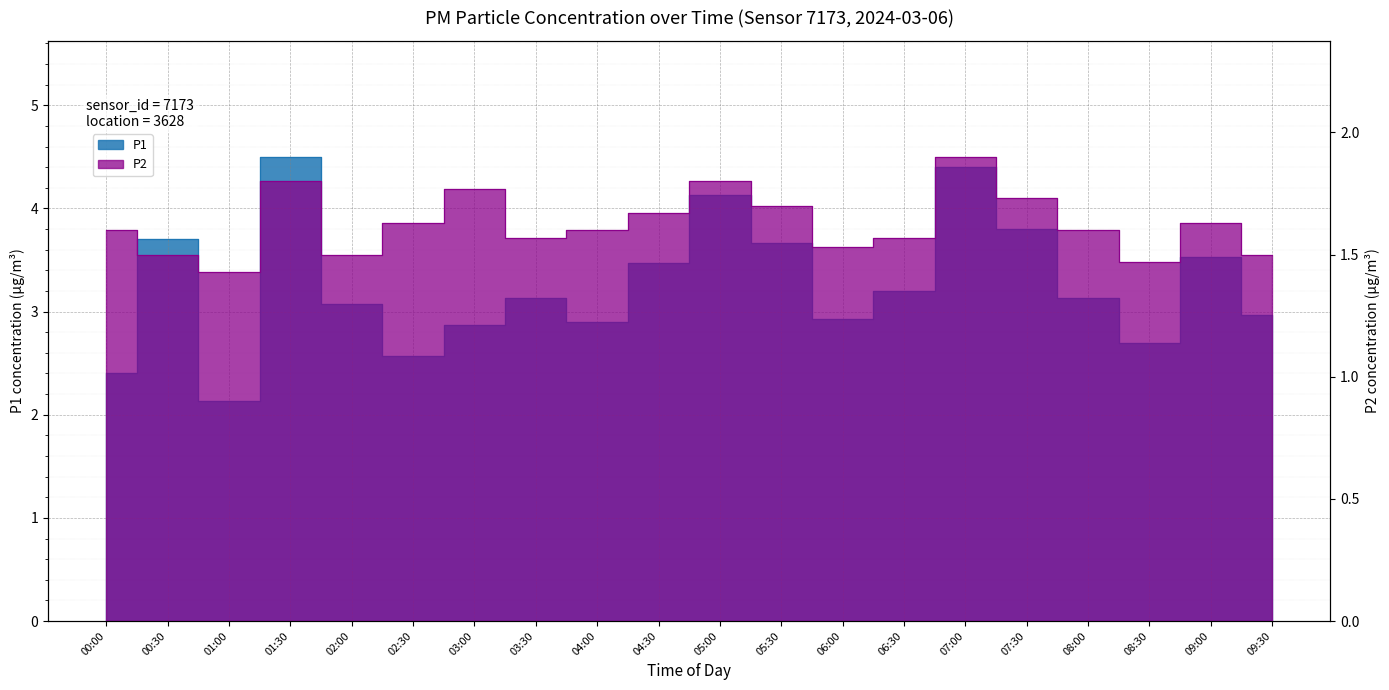

What is the difference between the highest and lowest values at 08:00?

1.5